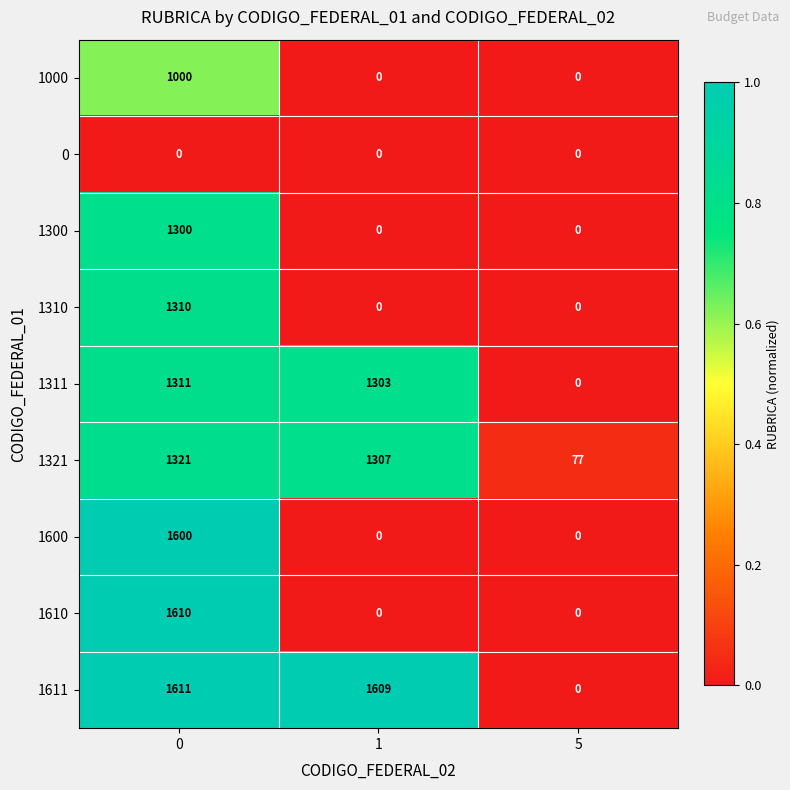

Reading right to left, what are all the values shown in this chart?

1000: 5=0	1=0	0=1000
0: 5=0	1=0	0=0
1300: 5=0	1=0	0=1300
1310: 5=0	1=0	0=1310
1311: 5=0	1=1303	0=1311
1321: 5=77	1=1307	0=1321
1600: 5=0	1=0	0=1600
1610: 5=0	1=0	0=1610
1611: 5=0	1=1609	0=1611